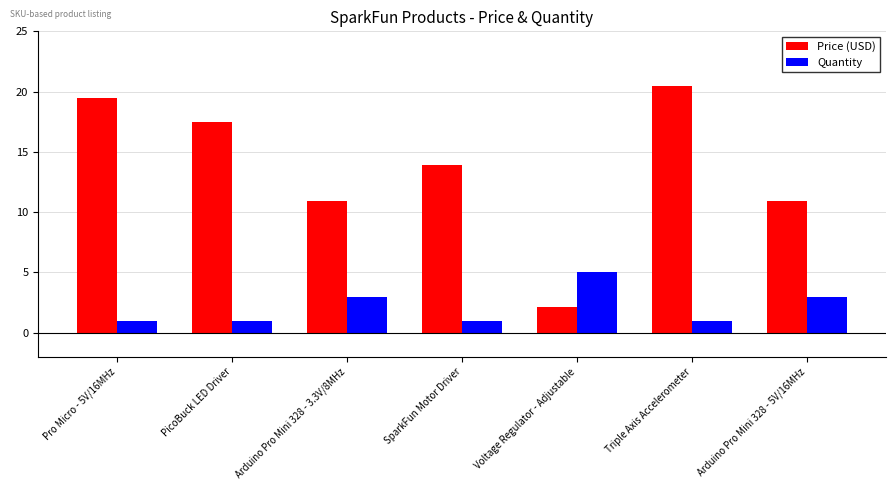

Which series has the largest total across all categories?

Price (USD)